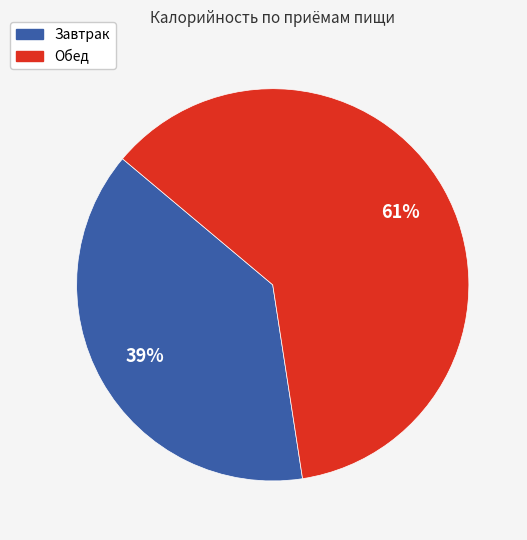

Which has a higher value, Обед or Завтрак?

Обед